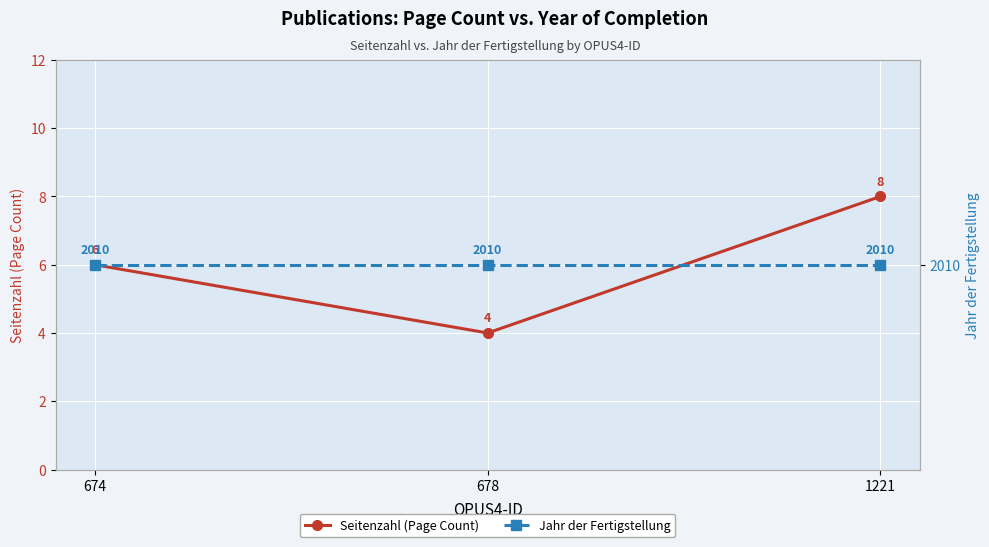

How many categories are shown in the chart?

3